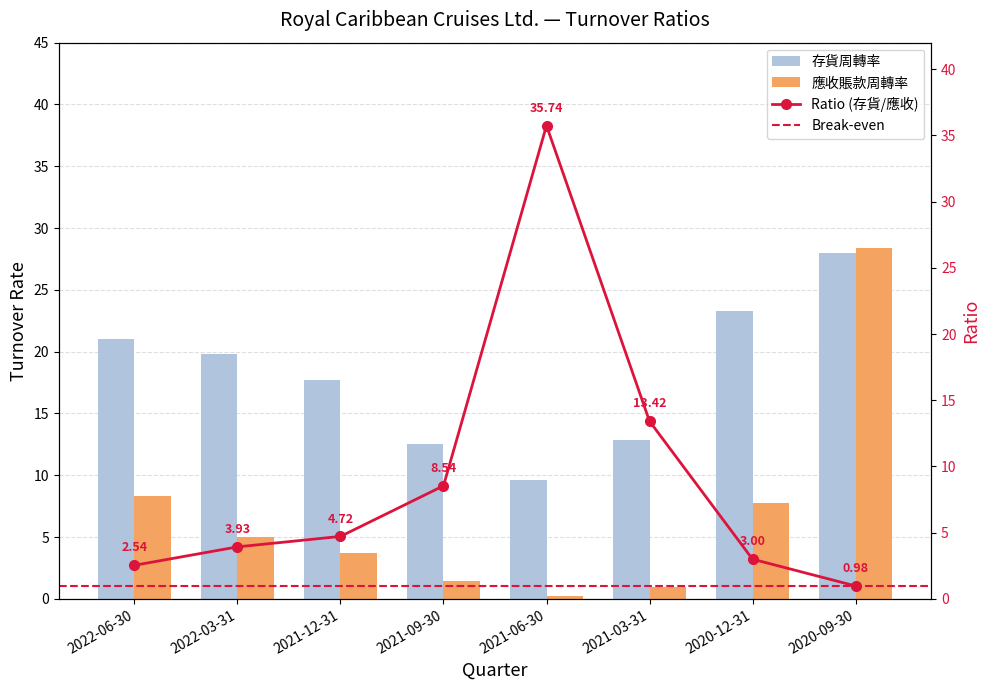

What is the minimum value shown in the chart?

0.3